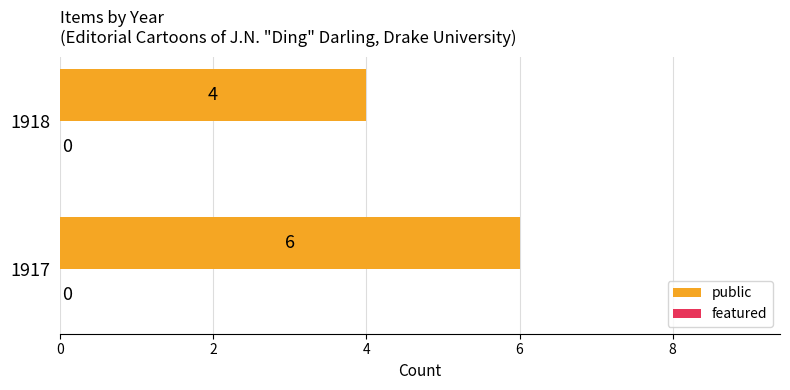

Reading bottom to top, transcribe all the data shown in this chart.

1917=6	1918=4